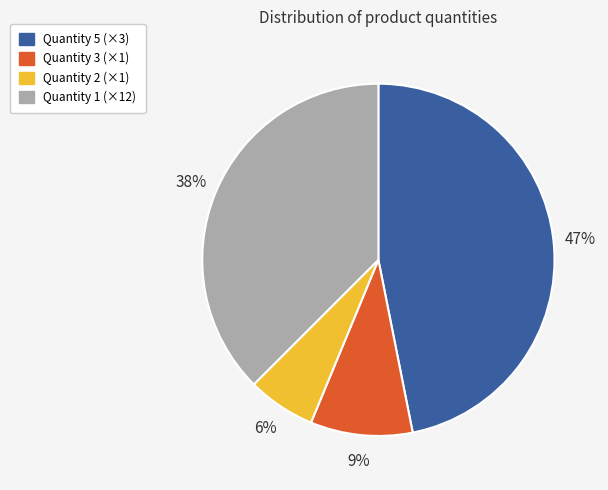

Is there a majority slice in this chart?

No